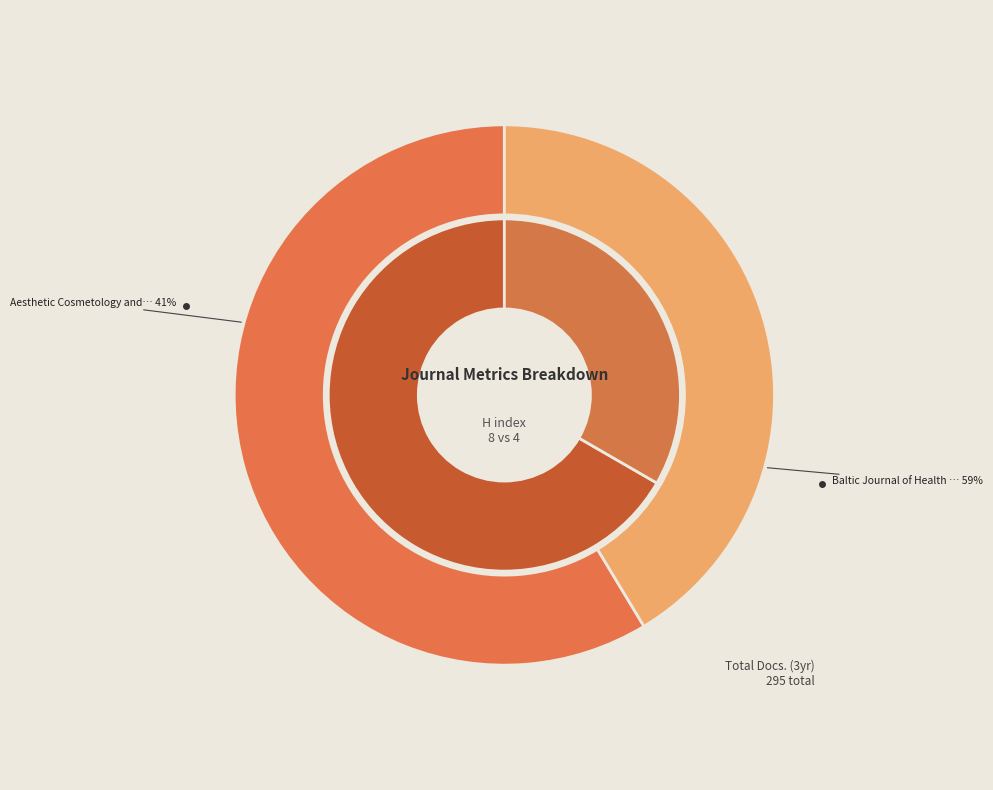

How many slices are in this pie chart?

2